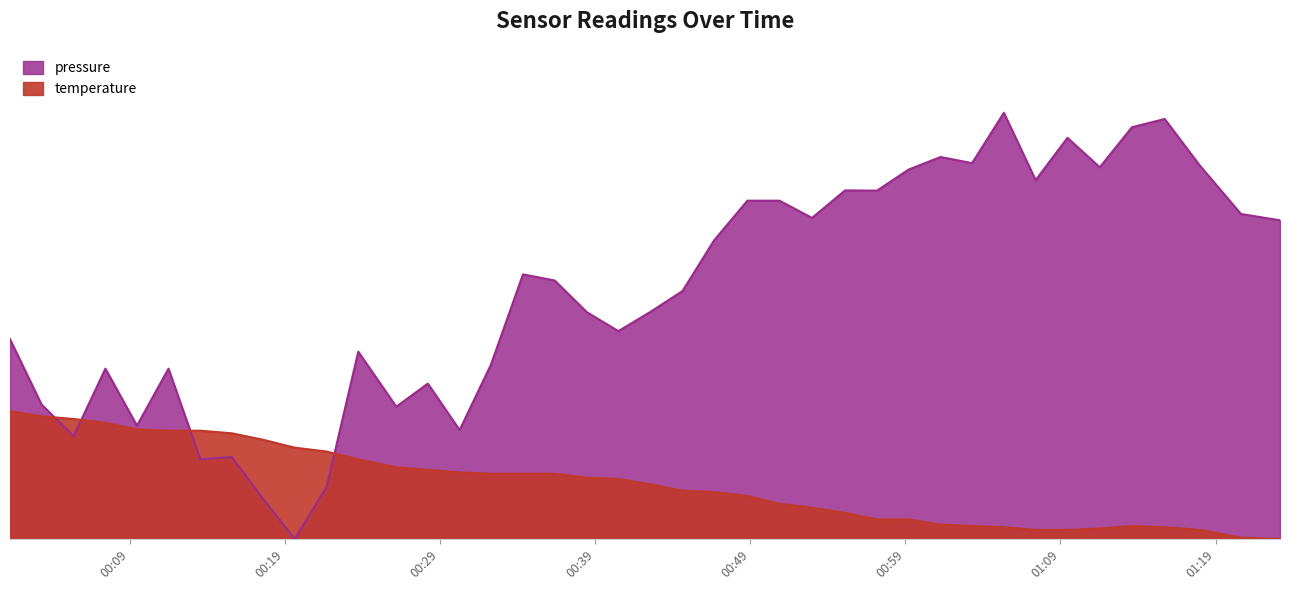

Reading left to right, what are all the values shown in this chart?

pressure: 46.9	31.6	24.1	40.0	26.6	40.0	18.7	19.2	9.3	0.0	12.3	43.9	31.0	36.5	25.6	40.9	62.1	60.6	53.2	48.8	53.2	58.2	70.0	79.4	79.4	75.3	81.8	81.7	86.7	89.6	88.2	100.0	84.2	94.1	87.2	96.6	98.5	87.6	76.3	74.8
temperature: 30.0	28.8	28.2	27.2	25.7	25.4	25.4	24.8	23.3	21.4	20.5	18.7	16.8	16.2	15.6	15.3	15.3	15.3	14.4	14.1	12.9	11.3	11.0	10.1	8.3	7.3	6.1	4.6	4.6	3.4	3.1	2.8	2.1	2.1	2.4	3.1	2.8	2.1	0.3	0.0